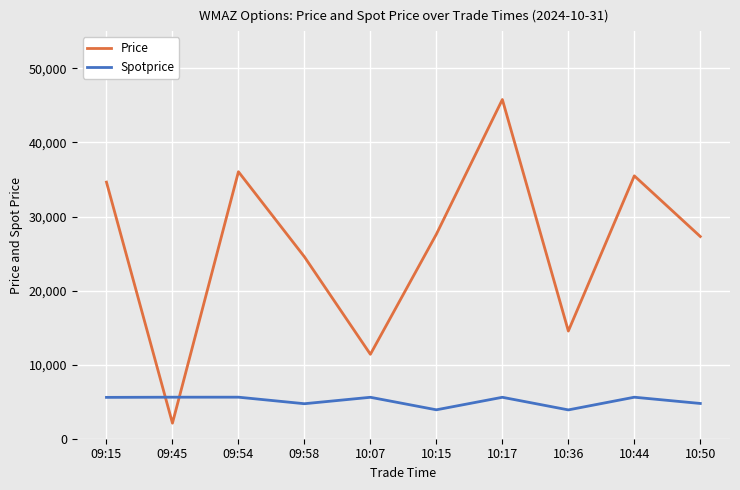

Read the Price value at 10:36, to the nearest 50.

14550